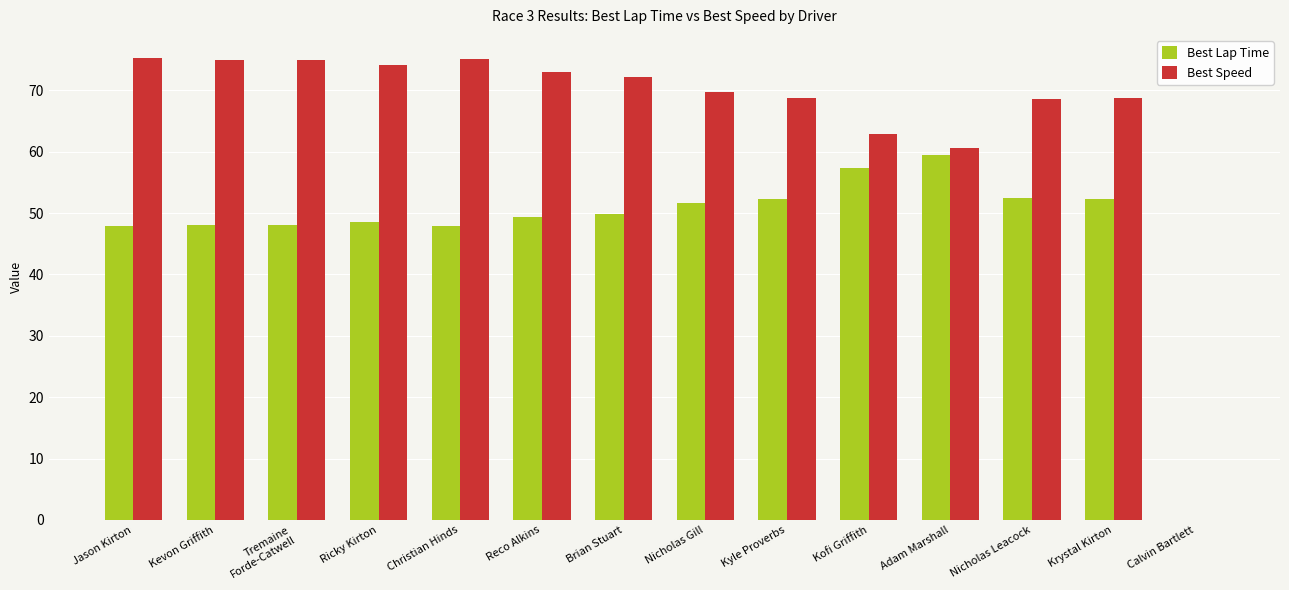

What is the total value across all series at Jason Kirton?

123.1